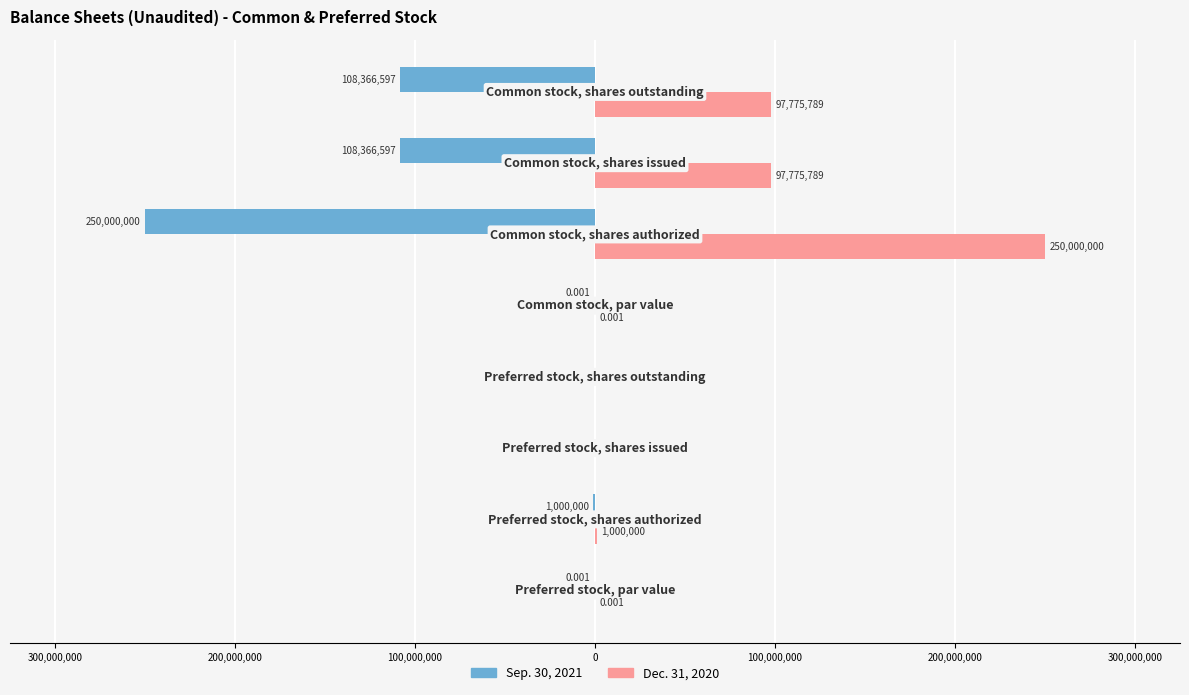

What are all the series names shown in the legend?

Sep. 30, 2021, Dec. 31, 2020